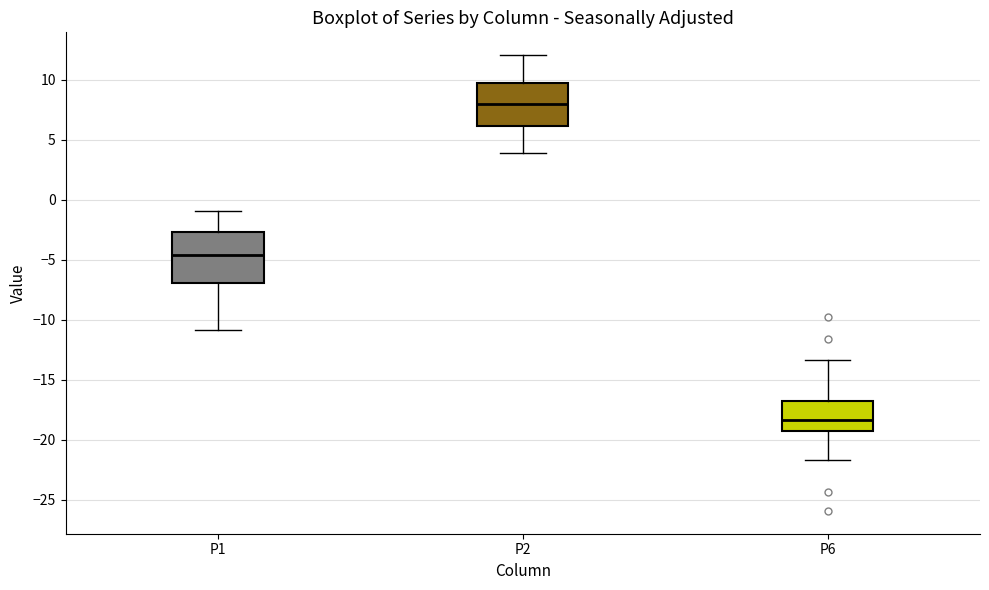

Reading left to right, transcribe this box plot: for each box, give where its median line is, the range the box spans, and where its two whiskers end, as read against the y-axis. The values are not printed on the chart, so give them approximately, as read against the axis.

P1: median -4.5, box -7.0 to -2.5, whiskers -11.0 to -1.0
P2: median 8.0, box 6.0 to 9.5, whiskers 4.0 to 12.0
P6: median -18.5, box -19.5 to -16.5, whiskers -21.5 to -13.5